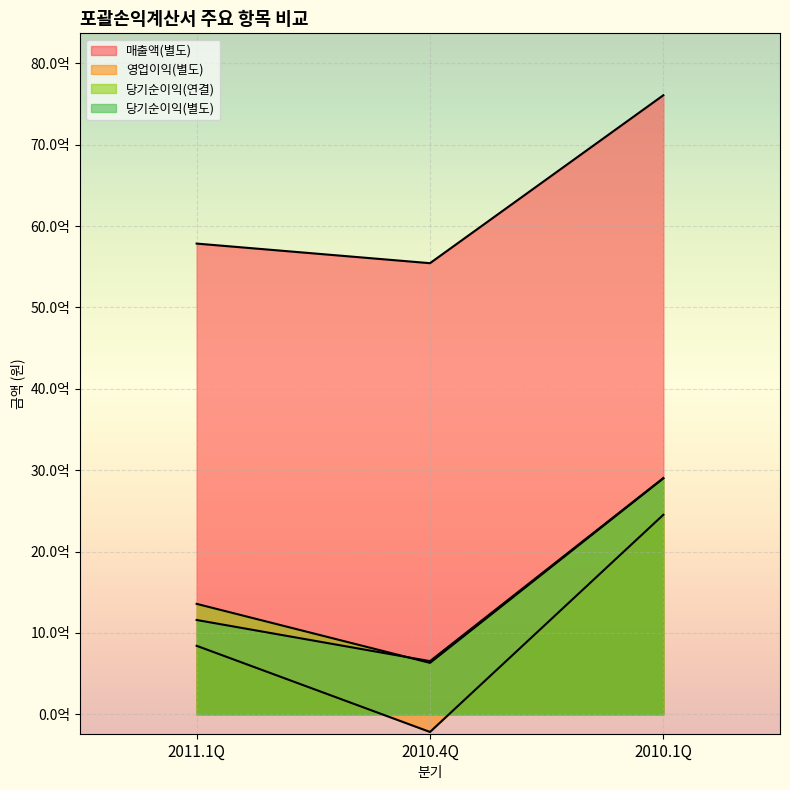

What is the label of the 1st point from the left?

2011.1Q